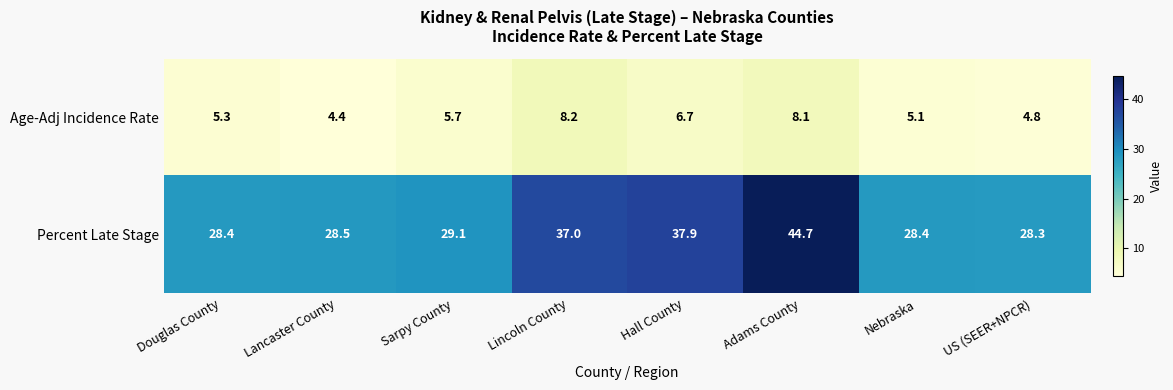

Read the Age-Adj Incidence Rate value at Hall County.

6.7